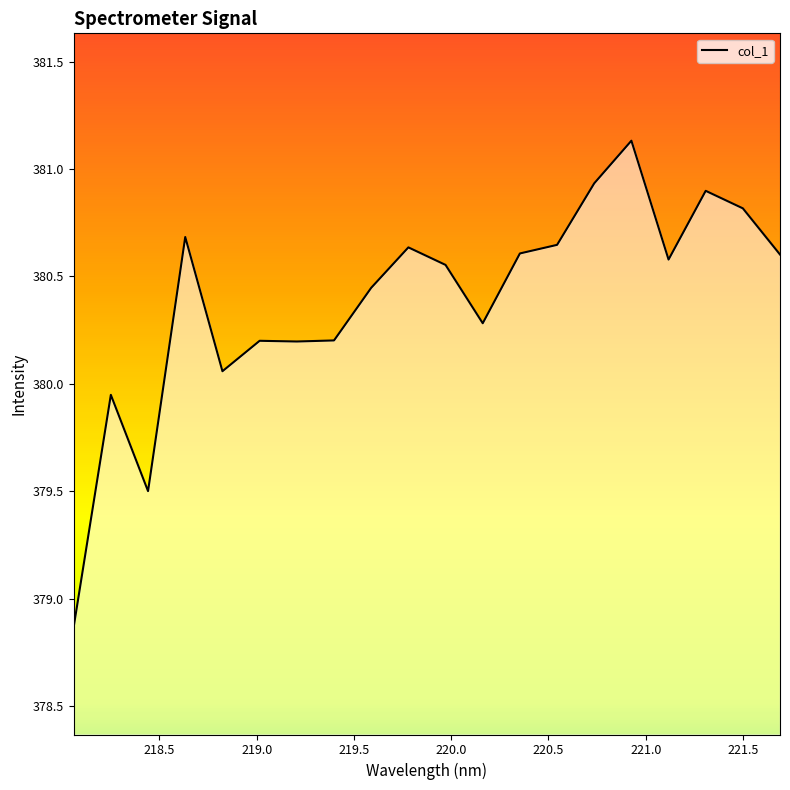

What is the sum of all values?

7607.8